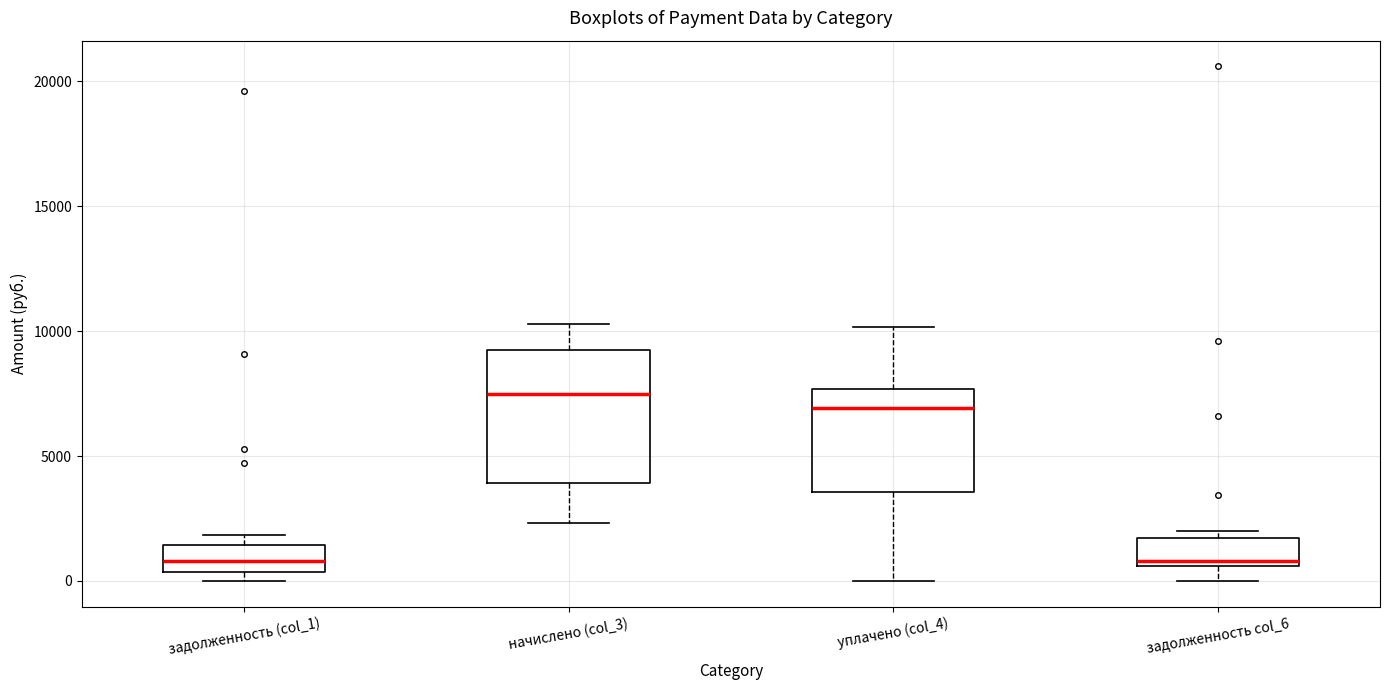

Reading left to right, read every box against the y-axis: the position of its median line, the range the box covers, and the ends of its whiskers. The values are not printed on the chart, so give them approximately, as read against the axis.

задолженность (col_1): median 1000, box 500 to 1500, whiskers 0 to 2000
начислено (col_3): median 7500, box 4000 to 9000, whiskers 2500 to 10500
уплачено (col_4): median 7000, box 3500 to 7500, whiskers 0 to 10000
задолженность col_6: median 1000, box 500 to 1500, whiskers 0 to 2000